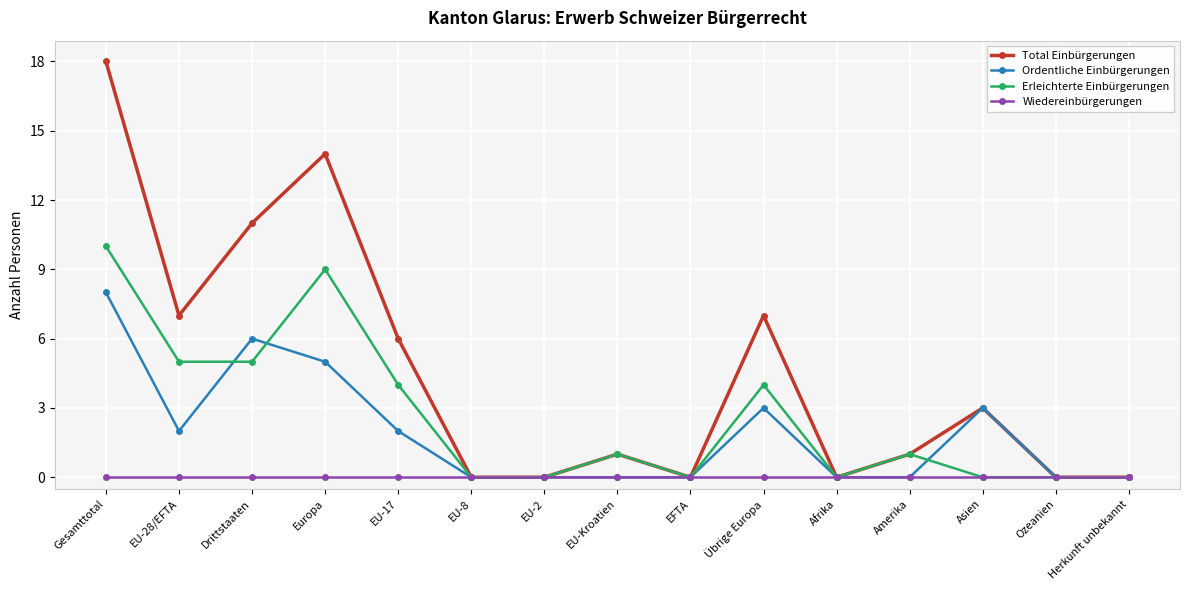

What value does the Ordentliche Einbürgerungen series have at Asien?

3